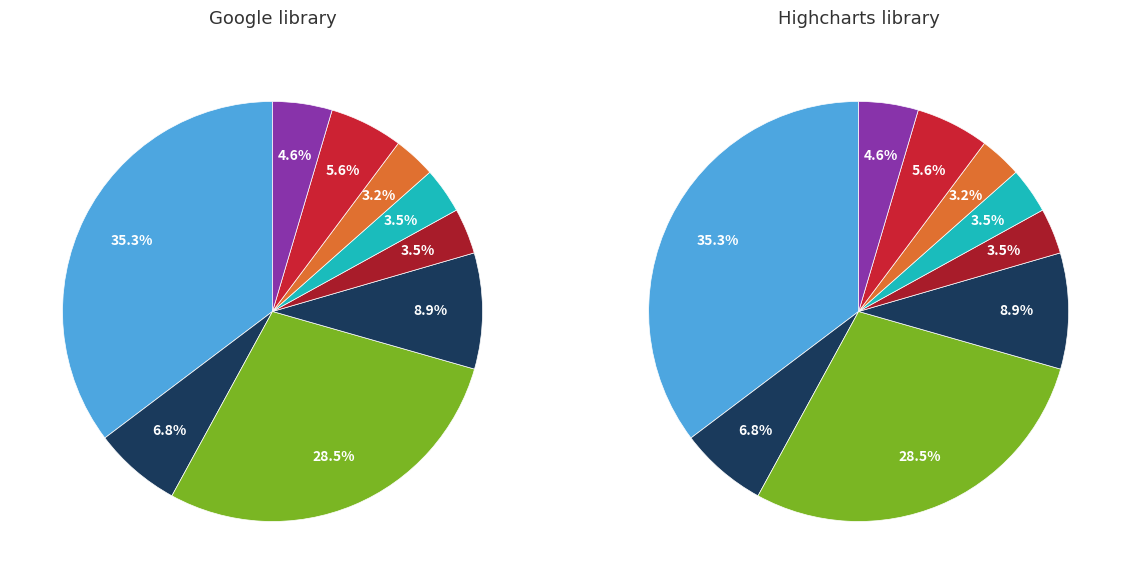

What percentage is the Region mazowiecki regionalny slice, to the nearest percent?

29%